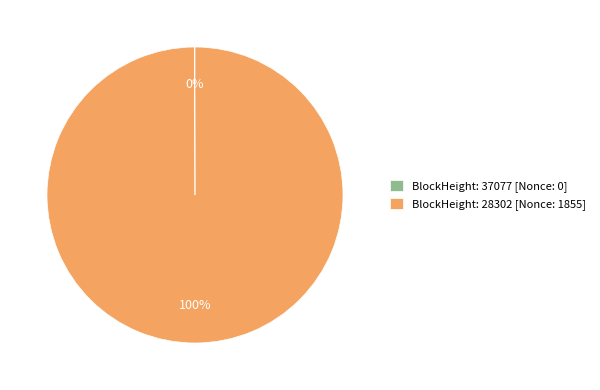

What is the largest slice in the pie chart?

BlockHeight: 28302 [Nonce: 1855]